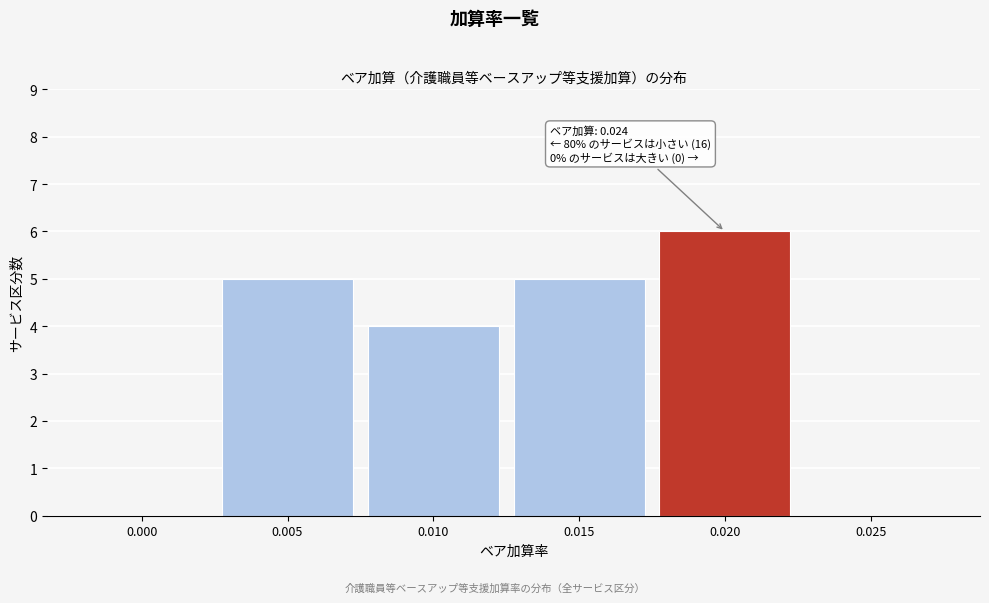

Reading left to right, transcribe all the data shown in this chart.

0.000=0	0.005=5	0.010=4	0.015=5	0.020=6	0.025=0